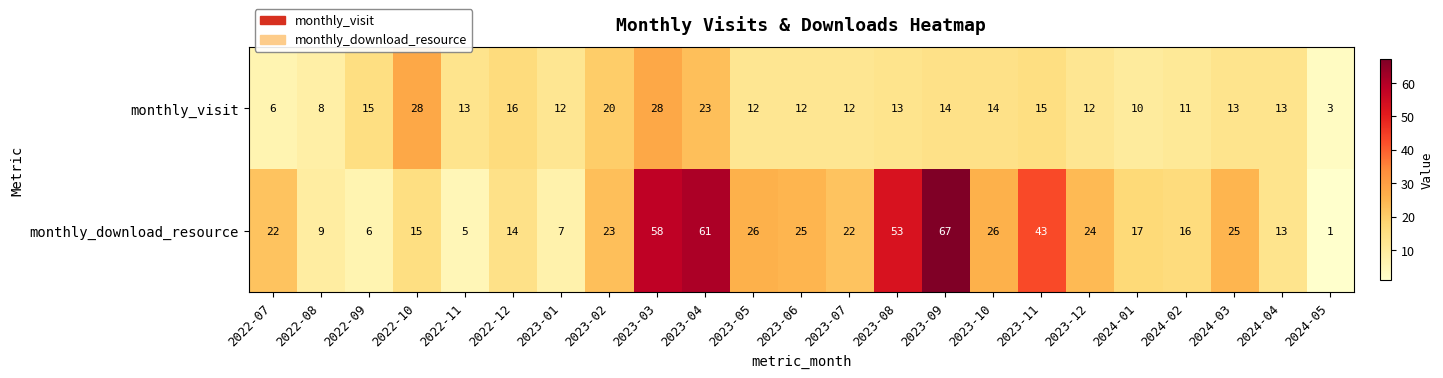

At which category does the chart reach its minimum across all series?

2024-05